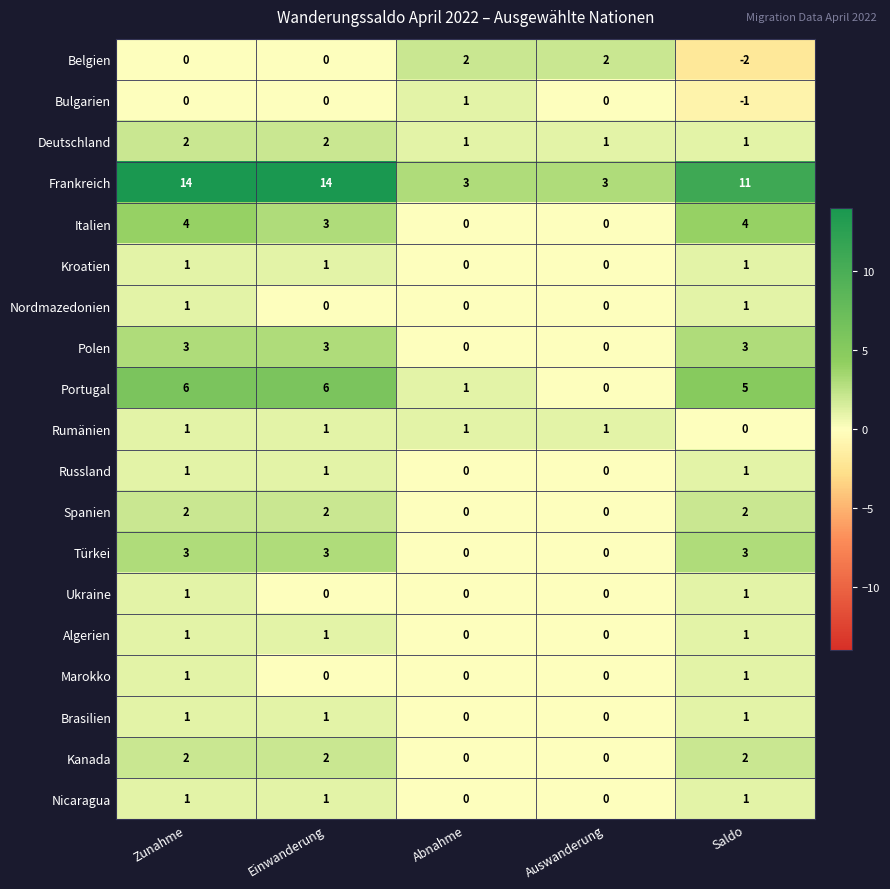

What is the sum of all Frankreich values?

45